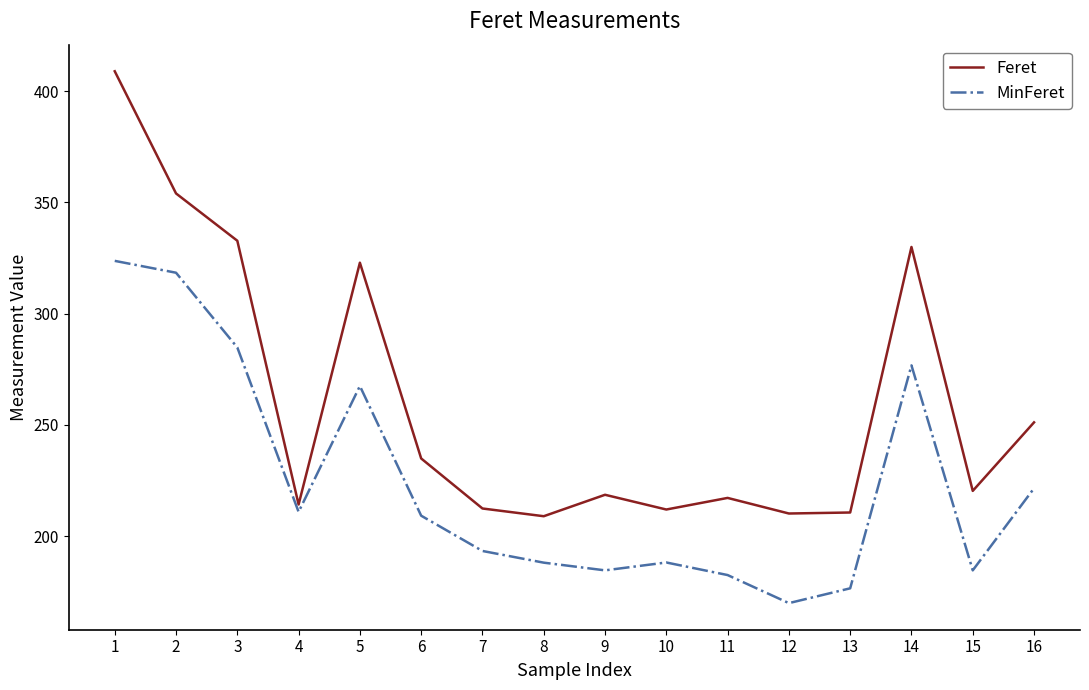

Is this an area chart (filled region under the line)?

No